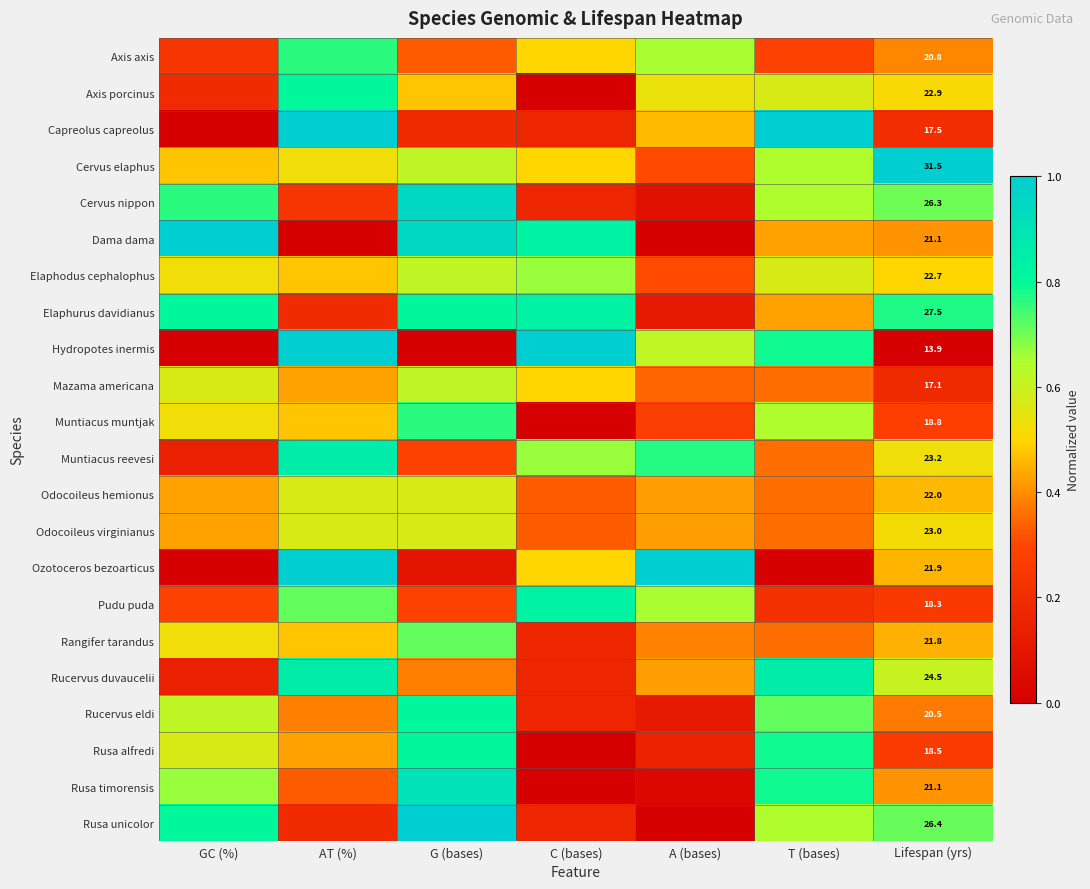

Is it true that Axis axis equals 0.3 at T (bases)?

True